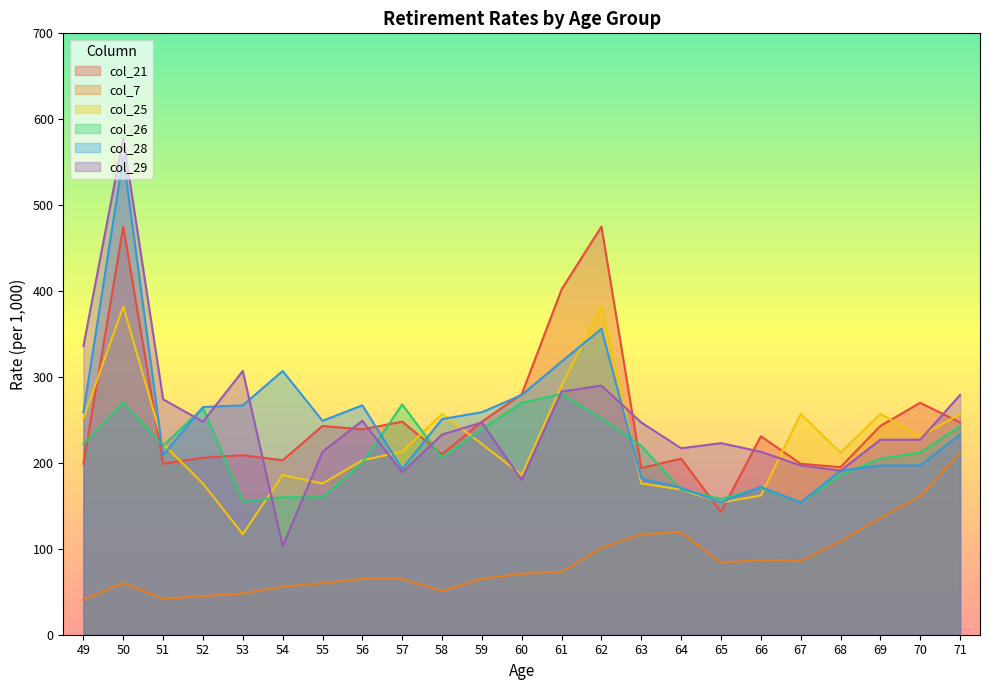

Between 65 and 67, which series saw the biggest shift?

col_25